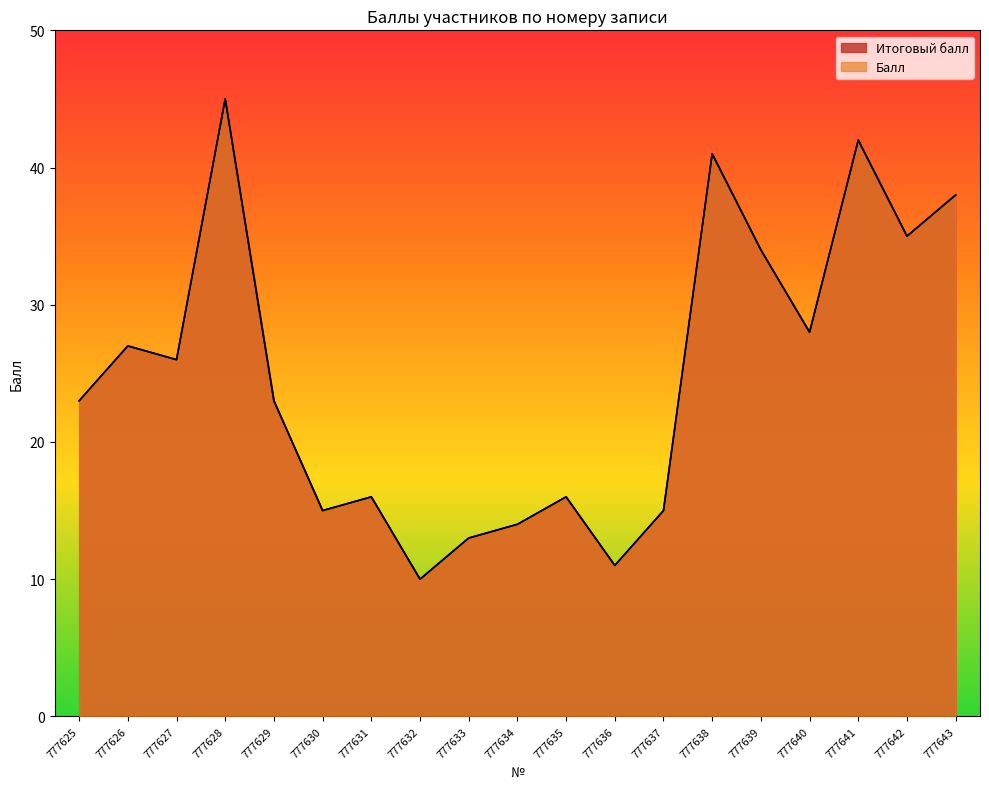

At how many categories does at least one series exceed 12?

17